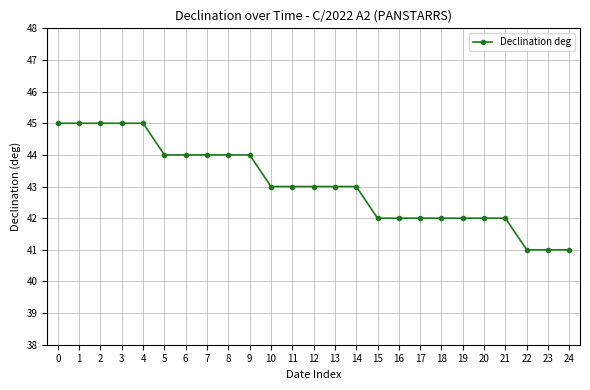

Reading left to right, list all the values displayed in this chart.

0=45	1=45	2=45	3=45	4=45	5=44	6=44	7=44	8=44	9=44	10=43	11=43	12=43	13=43	14=43	15=42	16=42	17=42	18=42	19=42	20=42	21=42	22=41	23=41	24=41